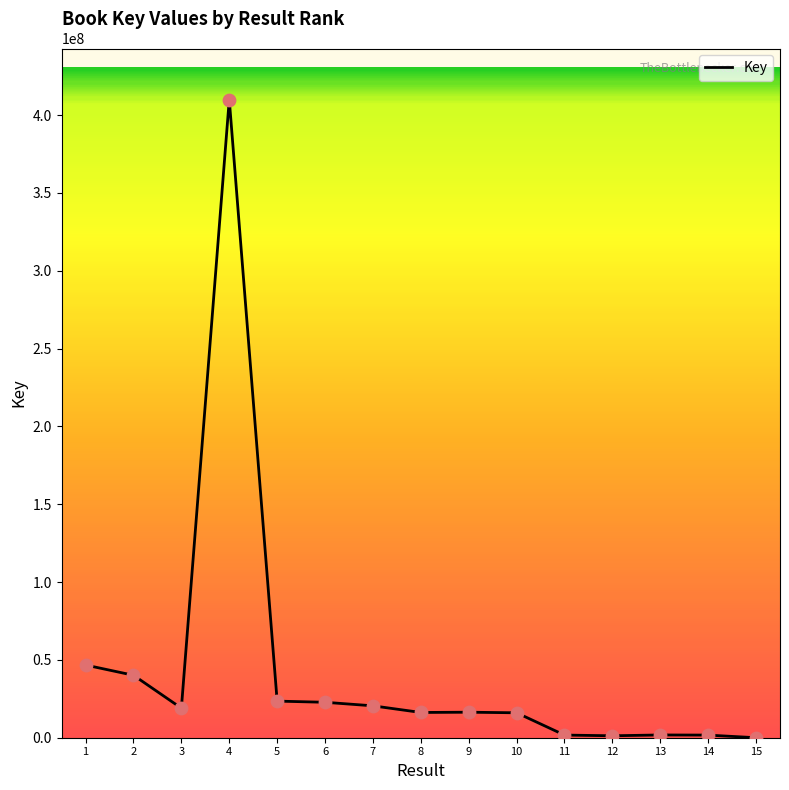

What is the change in value from 2 to 9?

-23739200